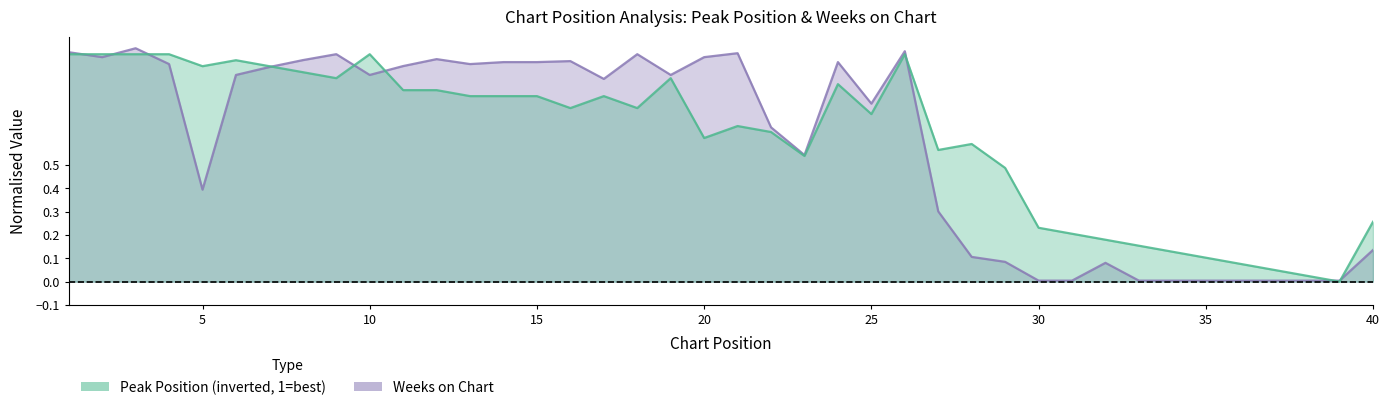

List the labels in order of Weeks on Chart value, largest first.

3, 26, 1, 21, 9, 18, 2, 20, 12, 8, 16, 14, 15, 24, 4, 13, 11, 7, 6, 10, 19, 17, 25, 22, 23, 5, 27, 40, 28, 29, 32, 30, 31, 33, 34, 35, 36, 37, 38, 39